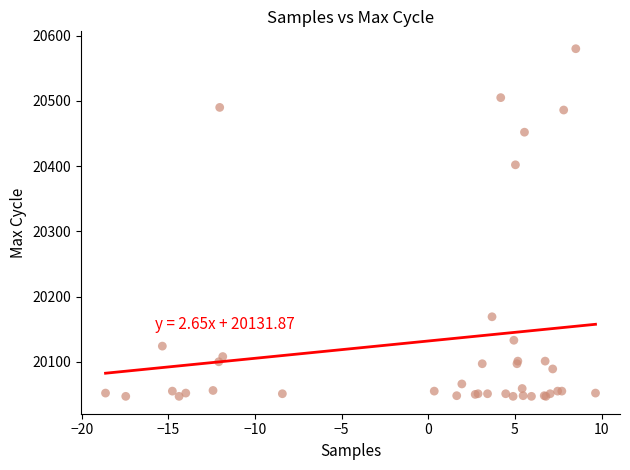

What Y value in the scatter plot is closest to 20313?

20402